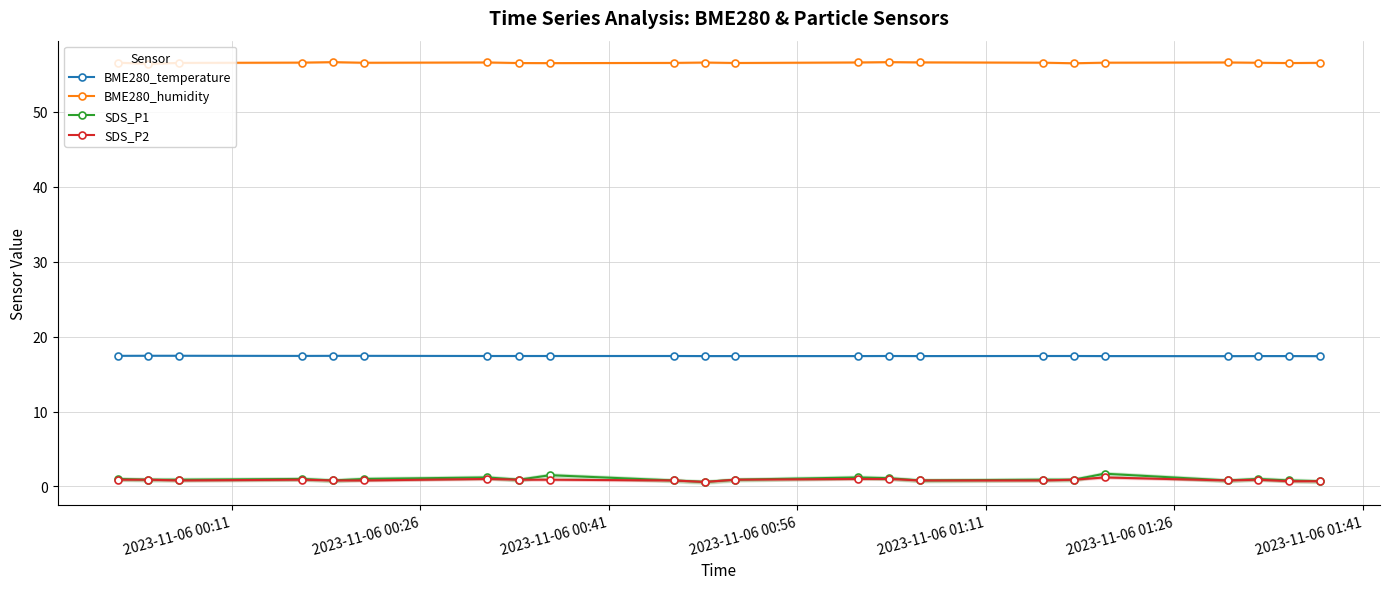

Reading right to left, transcribe all the data shown in this chart.

BME280_temperature: 17.4	17.4	17.4	17.4	17.4	17.4	17.4	17.4	17.4	17.4	17.4	17.4	17.4	17.4	17.4	17.4	17.4	17.4	17.4	17.4	17.4	17.4
BME280_humidity: 56.5	56.5	56.5	56.6	56.5	56.5	56.5	56.6	56.6	56.6	56.5	56.6	56.5	56.5	56.5	56.6	56.5	56.6	56.6	56.5	56.4	56.5
SDS_P1: 0.7	0.8	1.0	0.8	1.7	0.9	0.9	0.8	1.1	1.2	0.9	0.6	0.8	1.5	0.9	1.2	1.0	0.8	1.0	0.9	0.9	1.0
SDS_P2: 0.7	0.7	0.9	0.8	1.2	0.9	0.8	0.8	1.0	1.0	0.9	0.6	0.8	0.9	0.9	1.0	0.8	0.8	0.9	0.8	0.9	0.9